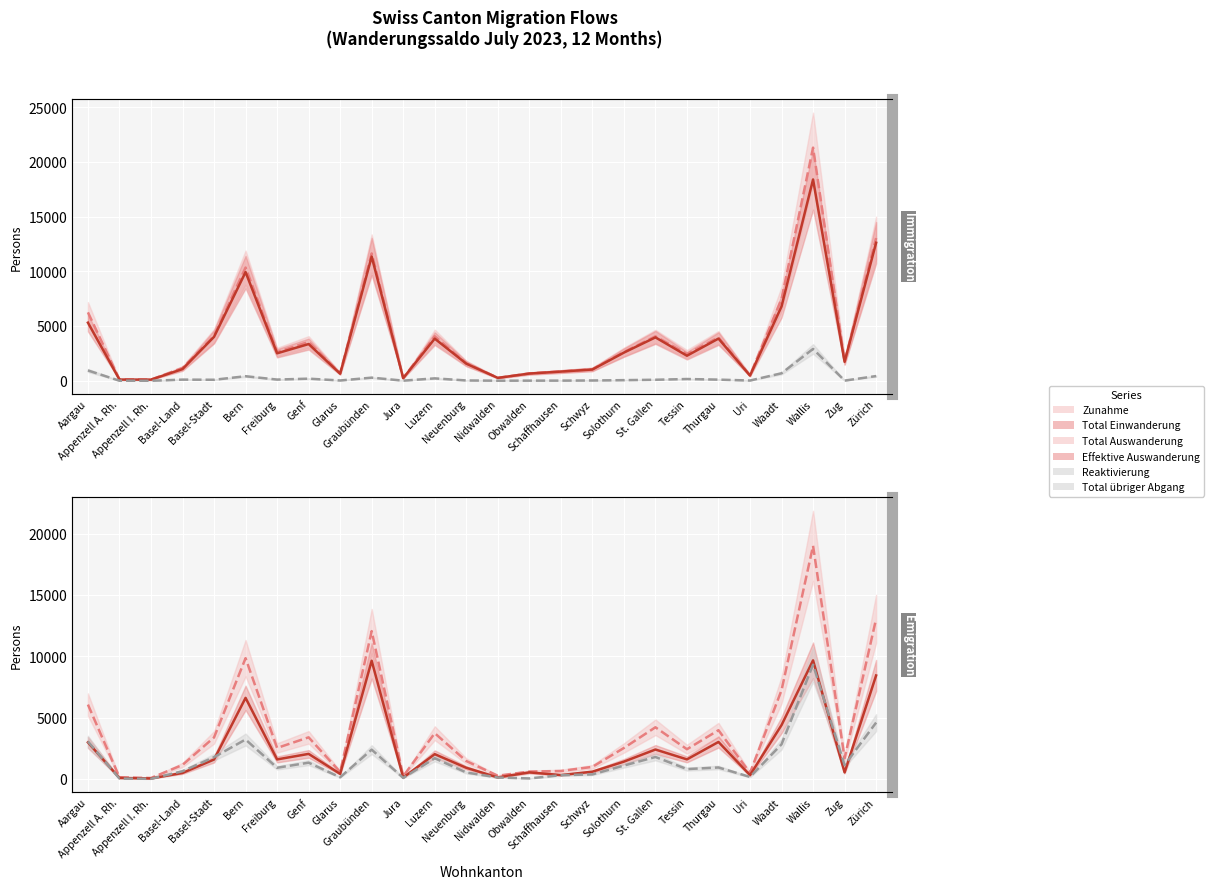

How many lines are shown in the chart?

6